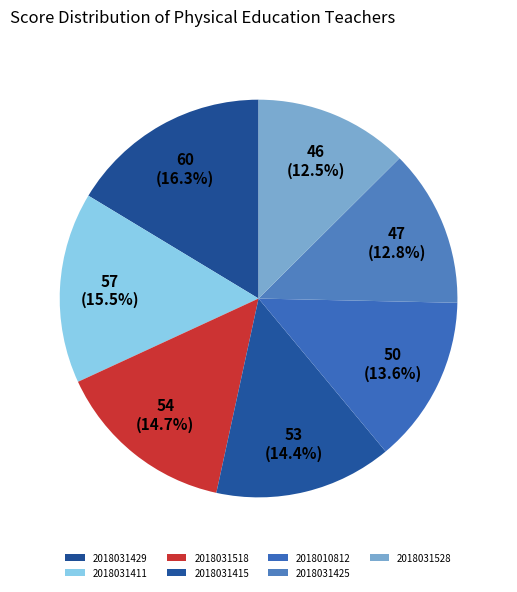

True or false: 2018010812 accounts for 1% of the total.

False